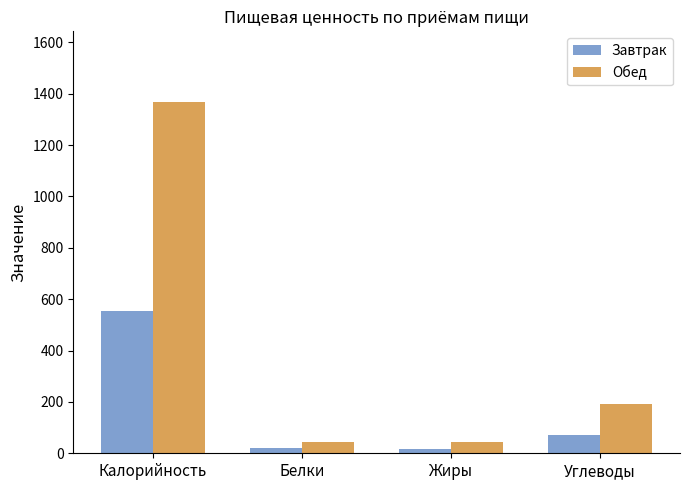

What is the average value of the Обед series?

412